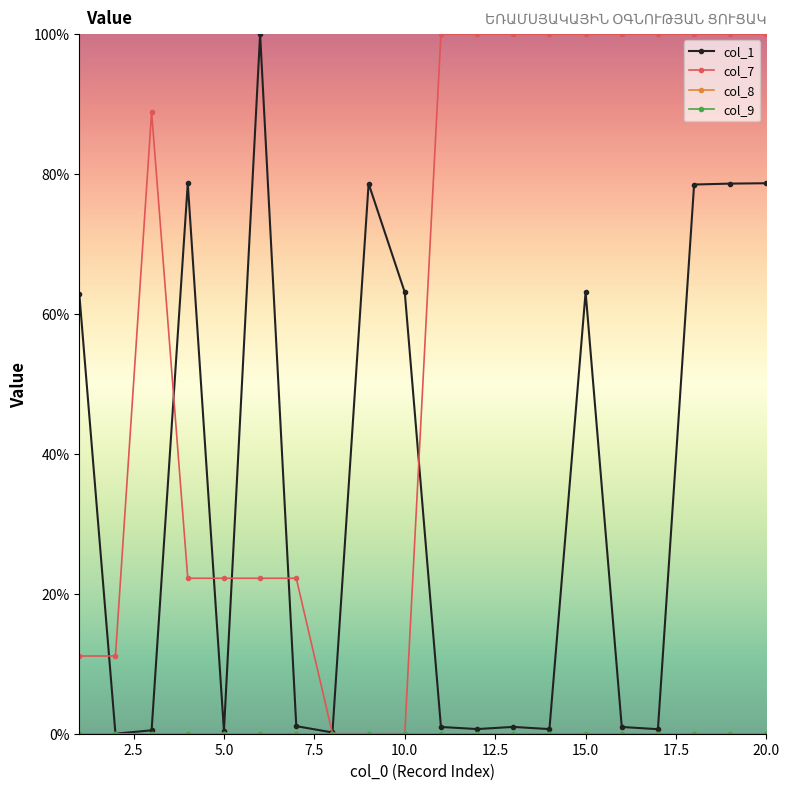

Which series has the largest range (max minus min)?

col_1